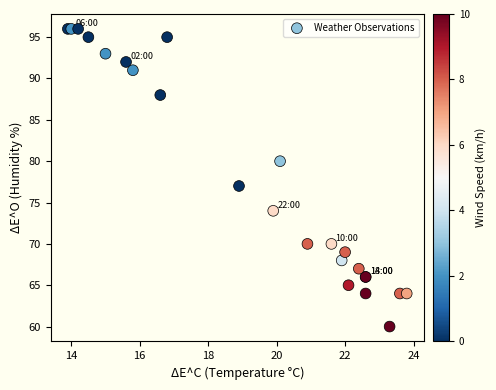

What Y value in the scatter plot is closest to 78?

77